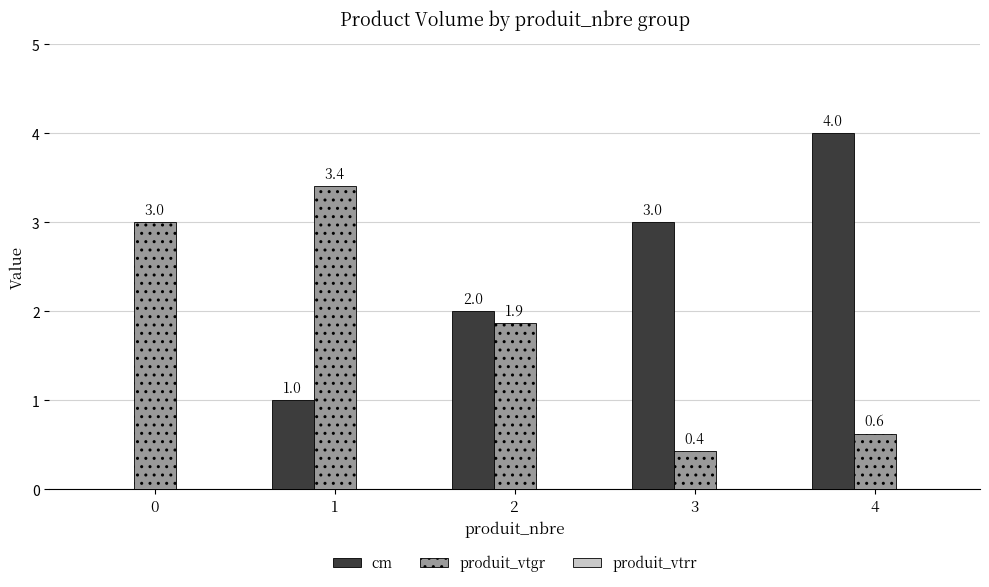

Read the cm value at 4.

4.0